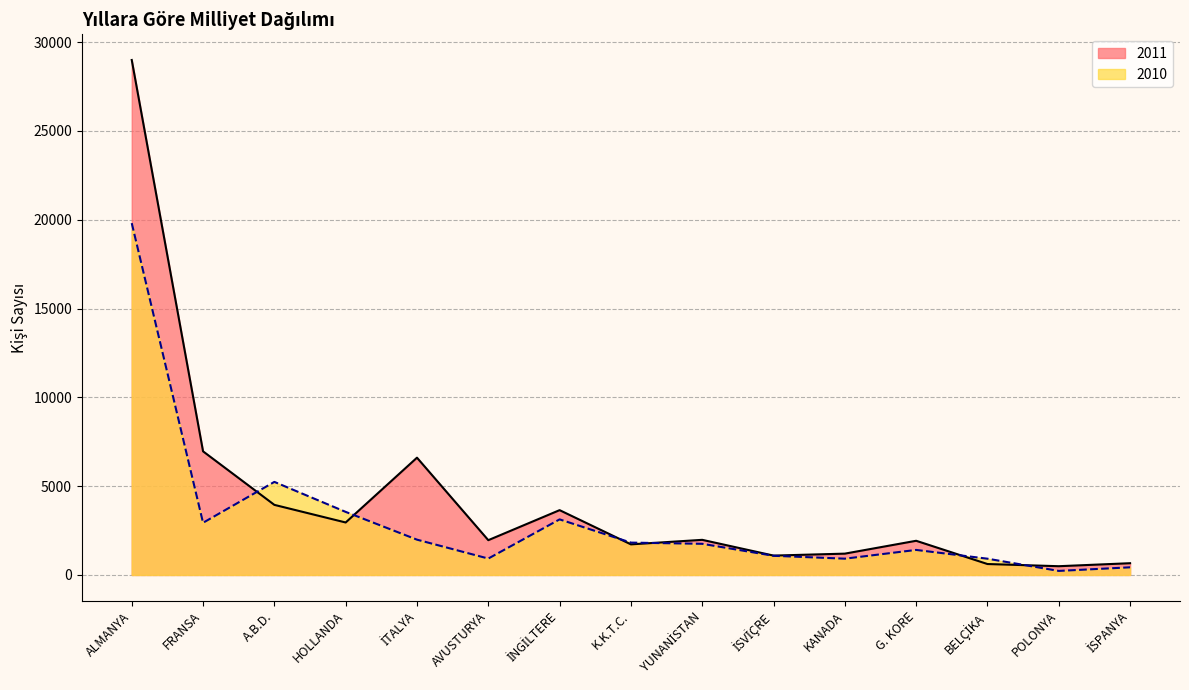

True or false: 2010 and 2011 intersect in this chart.

True